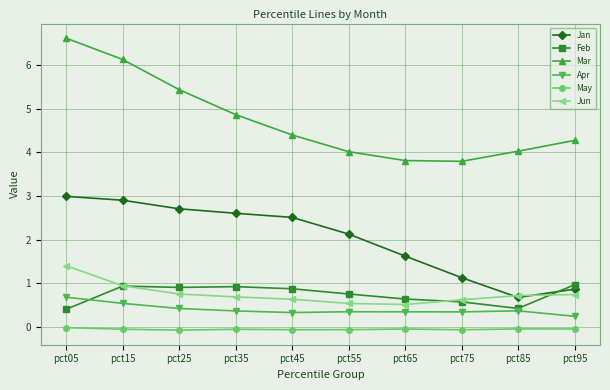

What is the difference between the maximum and minimum values in the Jan series?

2.3